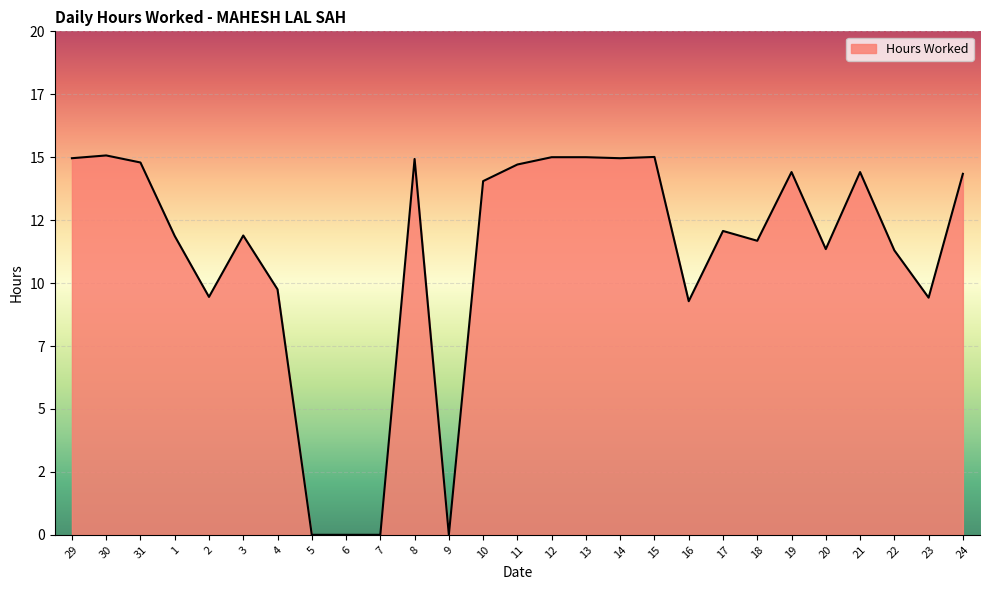

What is the label of the 11th point from the right?

14